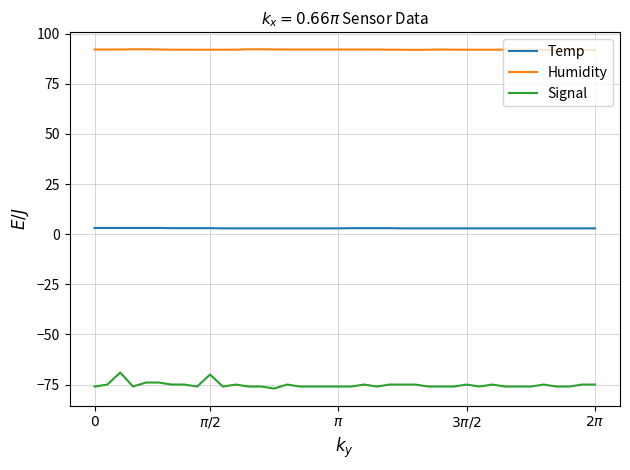

How many categories are shown in the chart?

40